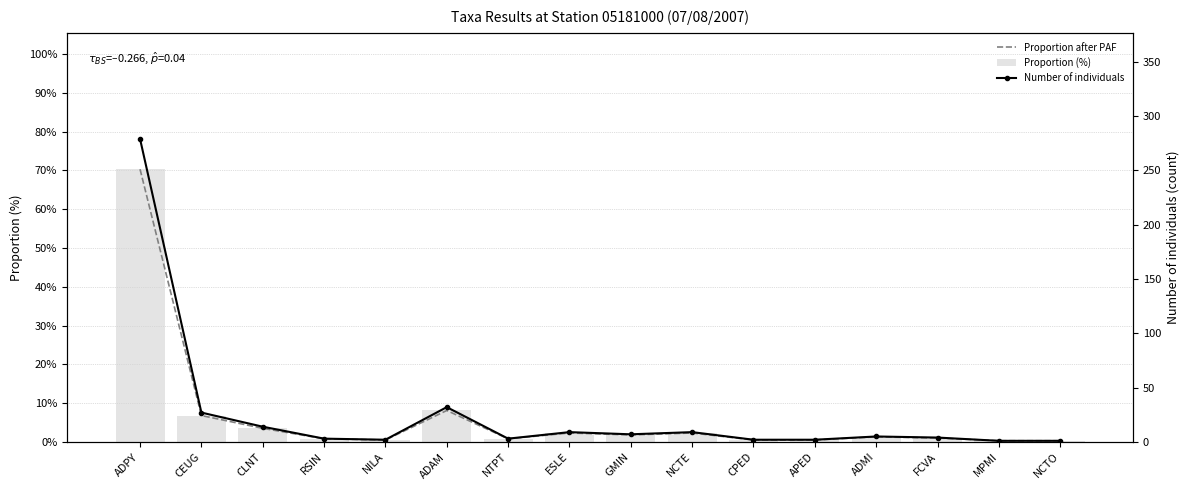

What is the difference between the second highest and minimum values in the Number of individuals series?

31.0